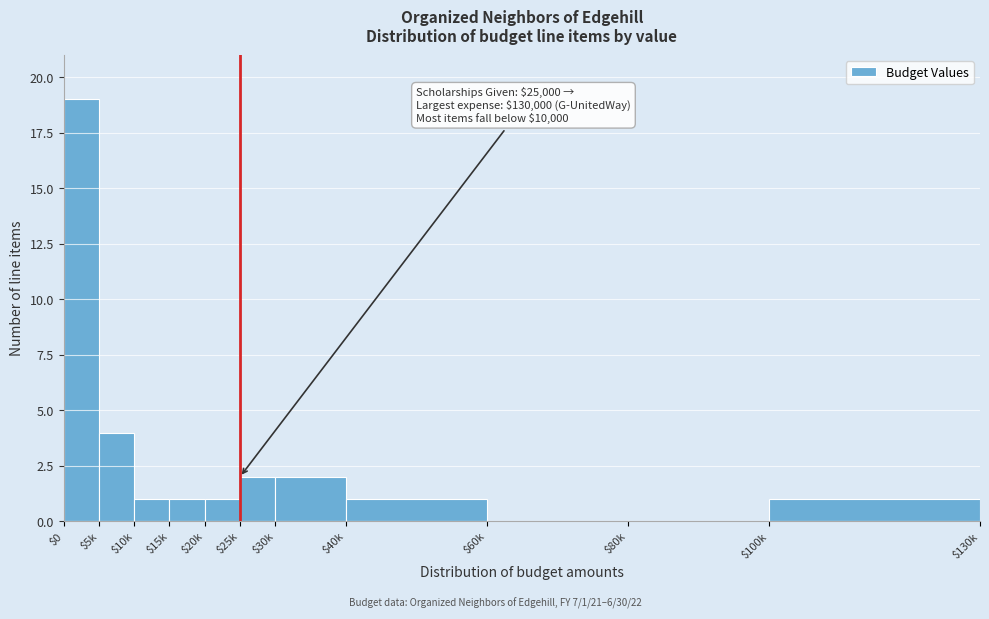

The chart shows a value of 0 at $80k. True or false?

True